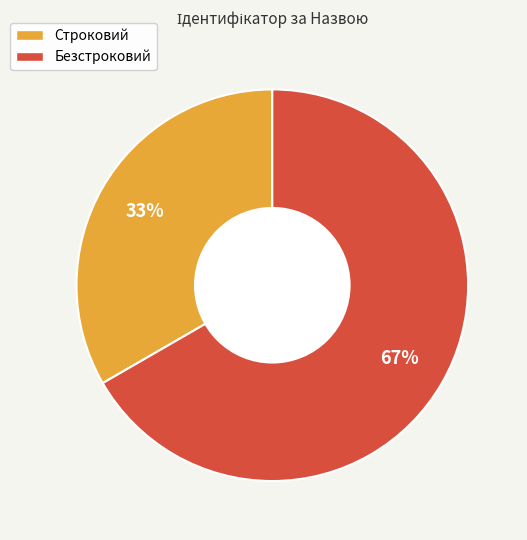

How many slices are in this pie chart?

2